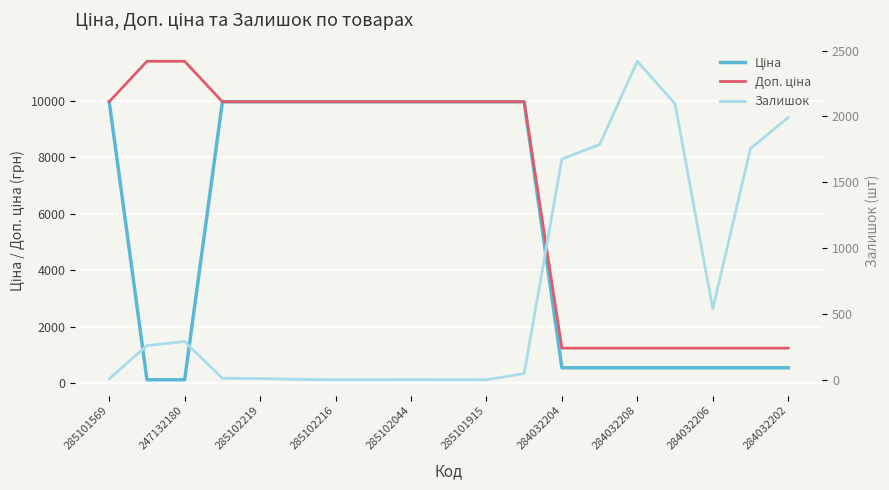

Where is Доп. ціна nearest to the value 6322?

285101569